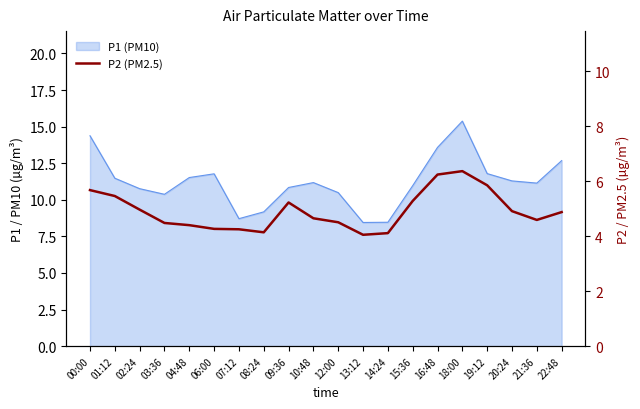

What is the minimum value shown in the chart?

4.0